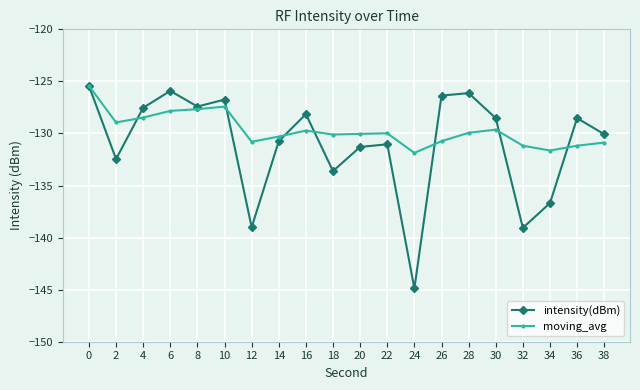

True or false: intensity(dBm) has a value of -82.1 at 24.

False